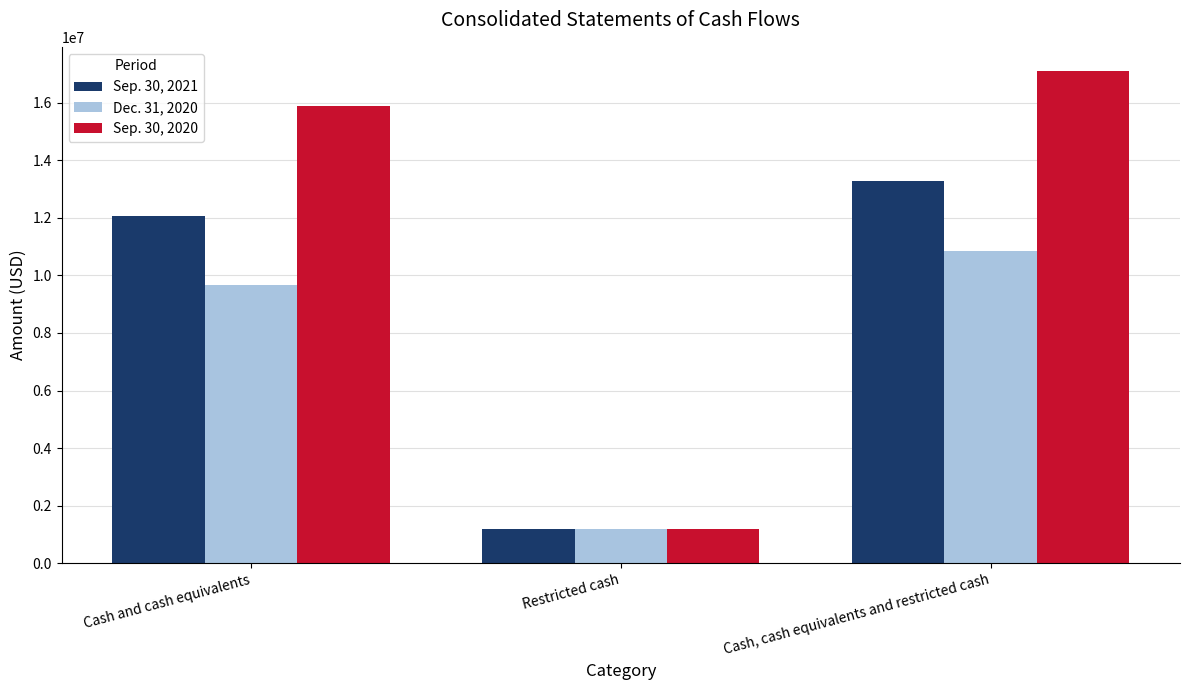

How many bars are there in total?

9